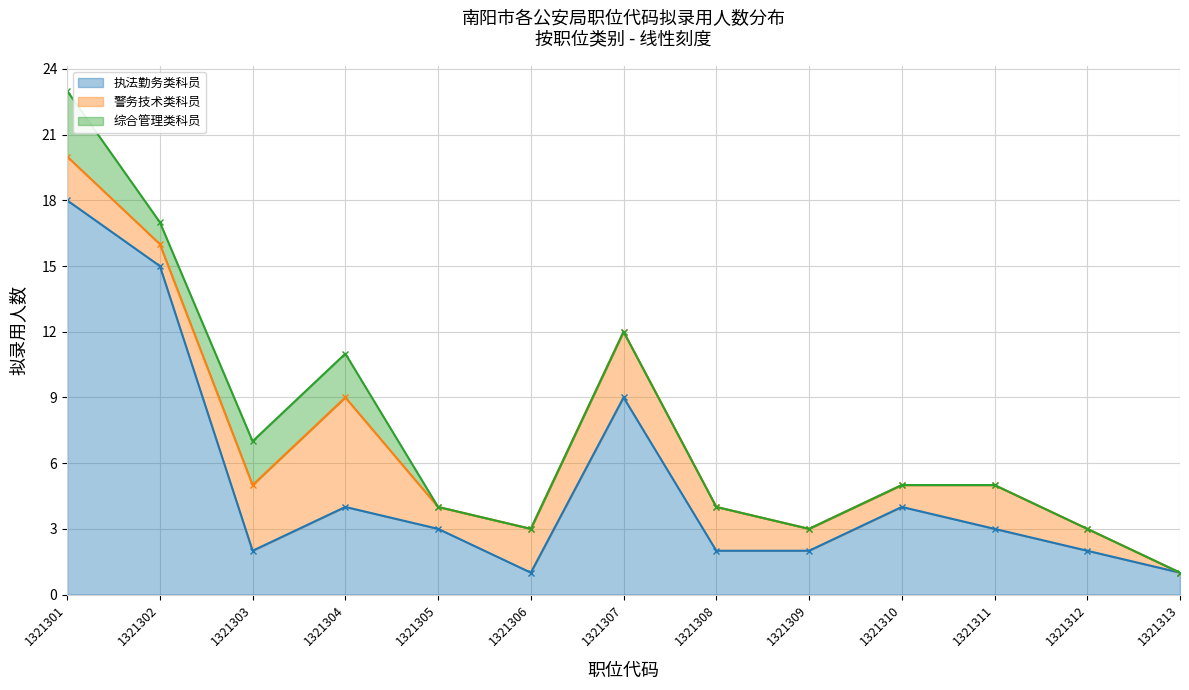

Rank the series at 1321312 from highest to lowest value.

执法勤务类科员, 警务技术类科员, 综合管理类科员